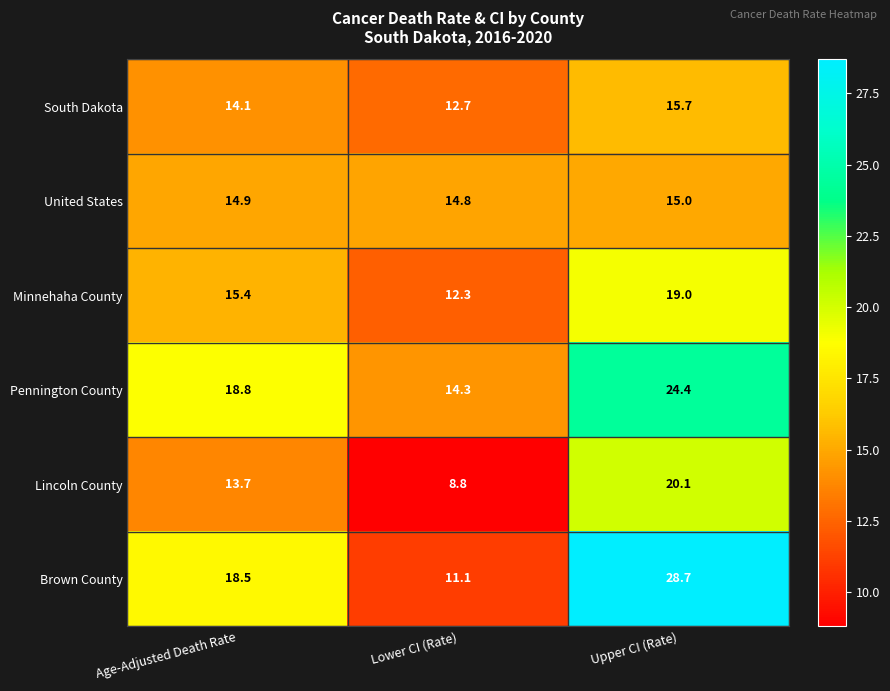

Reading left to right, list all the values displayed in this chart.

South Dakota: Age-Adjusted Death Rate=14.1	Lower CI (Rate)=12.7	Upper CI (Rate)=15.7
United States: Age-Adjusted Death Rate=14.9	Lower CI (Rate)=14.8	Upper CI (Rate)=15.0
Minnehaha County: Age-Adjusted Death Rate=15.4	Lower CI (Rate)=12.3	Upper CI (Rate)=19.0
Pennington County: Age-Adjusted Death Rate=18.8	Lower CI (Rate)=14.3	Upper CI (Rate)=24.4
Lincoln County: Age-Adjusted Death Rate=13.7	Lower CI (Rate)=8.8	Upper CI (Rate)=20.1
Brown County: Age-Adjusted Death Rate=18.5	Lower CI (Rate)=11.1	Upper CI (Rate)=28.7